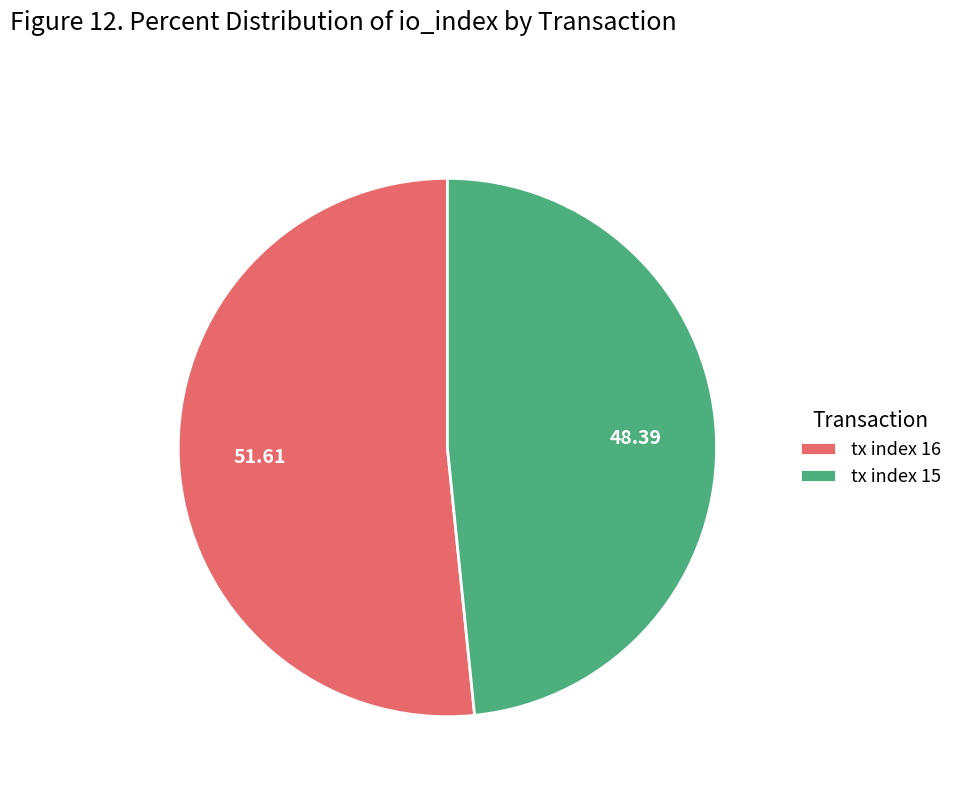

The tx index 15 slice represents 48% of the pie. True or false?

True